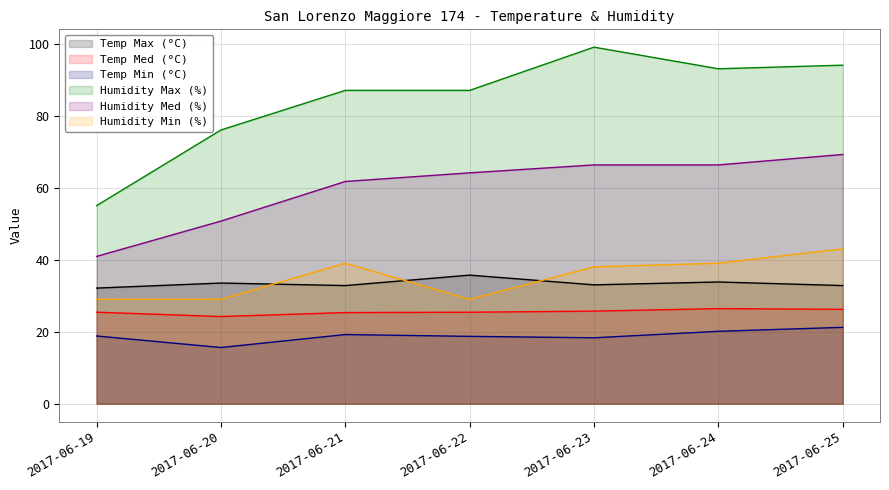

List the labels in order of Temp Max (°C) value, smallest first.

2017-06-19, 2017-06-21, 2017-06-25, 2017-06-23, 2017-06-20, 2017-06-24, 2017-06-22